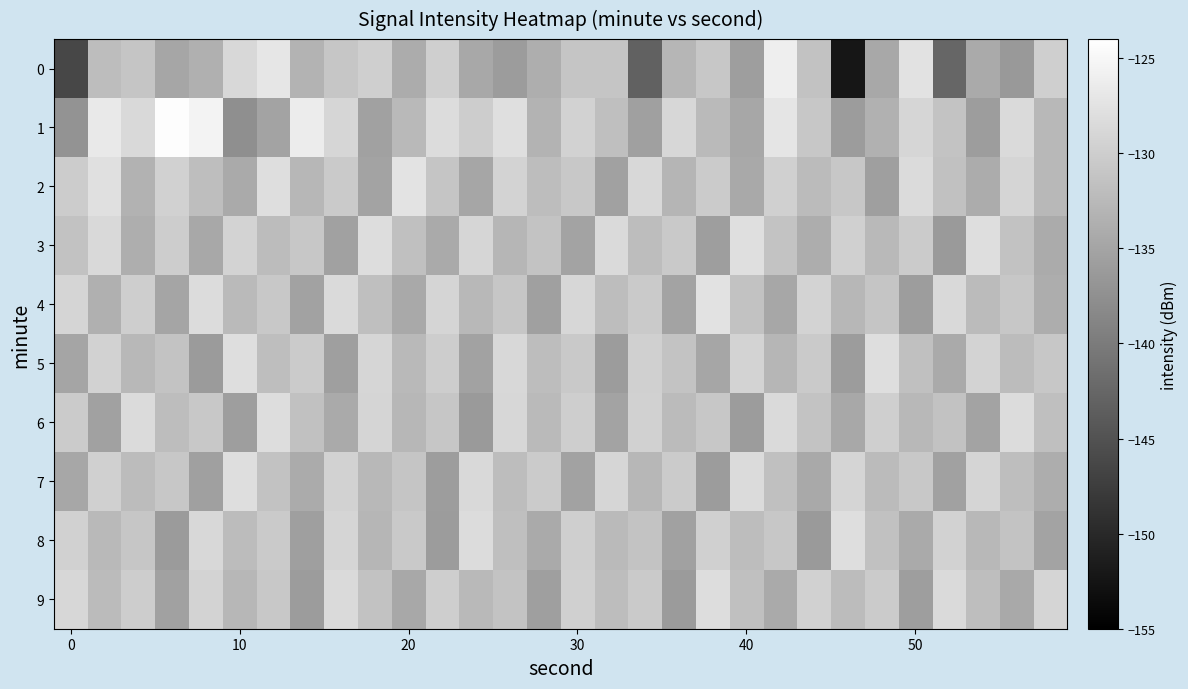

Reading left to right, transcribe all the data shown in this chart.

0: -146.3	-132.1	-131.1	-134.9	-133.7	-128.8	-127.1	-133.2	-131.0	-129.8	-134.2	-129.9	-134.6	-136.0	-133.8	-131.1	-131.1	-143.1	-132.9	-130.9	-135.8	-126.1	-131.5	-152.2	-134.6	-127.5	-142.6	-134.4	-136.4	-129.9
1: -137.2	-126.8	-128.7	-124.3	-125.4	-137.6	-135.1	-126.3	-129.1	-135.5	-132.5	-128.3	-130.1	-127.9	-133.2	-129.5	-131.8	-135.6	-128.9	-132.4	-134.7	-127.2	-130.8	-136.1	-133.5	-129.0	-131.3	-135.9	-128.6	-132.7
2: -130.2	-127.8	-133.4	-129.6	-131.9	-134.3	-128.1	-132.8	-130.5	-135.2	-127.4	-131.1	-134.8	-129.3	-132.1	-130.7	-135.4	-128.8	-133.0	-130.3	-134.5	-129.8	-132.3	-130.9	-135.7	-128.4	-131.6	-134.1	-129.2	-132.6
3: -131.4	-128.7	-133.9	-130.1	-134.6	-129.4	-132.2	-130.8	-135.5	-128.2	-131.7	-134.4	-129.0	-132.9	-131.2	-135.1	-128.5	-132.0	-130.6	-135.8	-127.9	-131.3	-134.0	-129.7	-132.5	-130.4	-136.3	-128.0	-131.5	-134.2
4: -129.1	-133.6	-130.0	-134.9	-128.3	-132.4	-130.7	-135.3	-128.6	-131.8	-134.5	-129.2	-132.7	-131.0	-135.6	-128.9	-132.1	-130.5	-135.2	-127.6	-131.4	-134.7	-129.3	-132.8	-131.1	-135.9	-128.7	-132.3	-130.8	-134.0
5: -135.0	-129.5	-132.6	-131.3	-136.2	-128.0	-131.9	-130.4	-135.7	-129.0	-132.5	-130.1	-135.3	-128.8	-132.0	-130.6	-136.0	-129.7	-131.2	-134.8	-129.3	-132.9	-130.5	-136.1	-128.1	-131.7	-134.3	-129.4	-132.2	-130.9
6: -130.3	-135.5	-128.4	-132.1	-130.7	-135.8	-128.2	-131.6	-134.4	-129.1	-132.8	-131.0	-136.3	-128.9	-132.4	-130.0	-135.1	-129.6	-132.3	-130.8	-136.0	-128.5	-131.3	-134.6	-129.9	-132.7	-131.4	-135.2	-128.3	-131.8
7: -134.7	-129.8	-132.2	-130.9	-135.6	-128.0	-131.5	-134.2	-129.5	-132.6	-131.1	-135.9	-128.7	-132.0	-130.4	-135.3	-129.0	-132.8	-130.3	-136.1	-128.4	-131.7	-134.5	-129.2	-132.3	-130.7	-135.4	-129.1	-131.9	-134.0
8: -129.6	-132.5	-131.0	-136.2	-128.8	-132.2	-130.5	-135.7	-129.2	-132.9	-130.6	-136.0	-128.3	-131.8	-134.4	-129.9	-132.4	-131.2	-135.5	-129.7	-132.1	-130.8	-136.3	-128.0	-131.6	-134.3	-129.5	-132.7	-131.3	-135.1
9: -128.9	-132.3	-130.1	-135.4	-129.3	-132.8	-130.7	-136.1	-128.5	-131.4	-134.6	-130.0	-132.5	-131.2	-135.7	-129.8	-132.0	-130.5	-136.2	-128.2	-131.7	-134.3	-129.6	-132.2	-130.4	-135.8	-128.6	-131.9	-134.5	-129.1